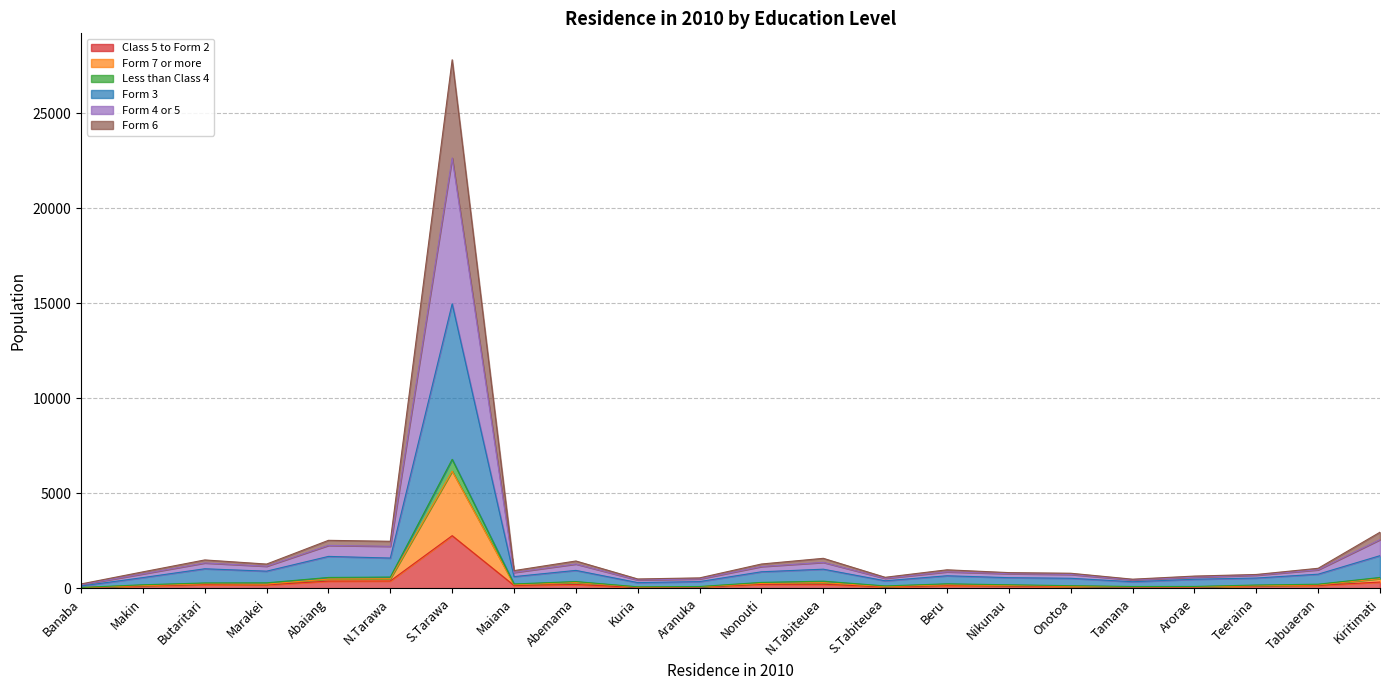

How many series are shown in this chart?

6